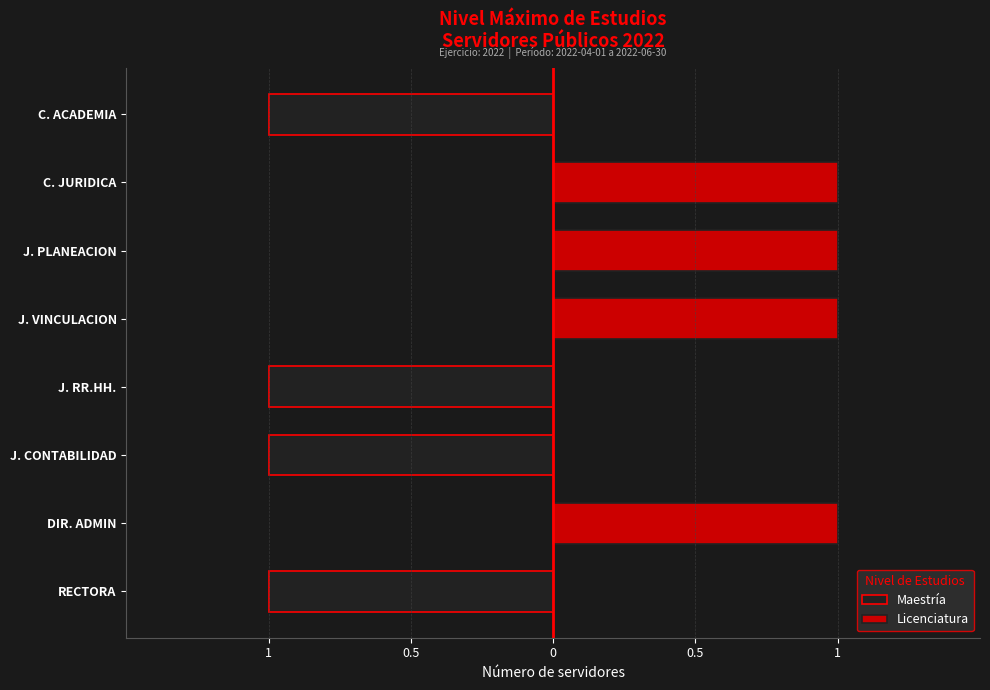

What is the minimum value shown in the chart?

-1